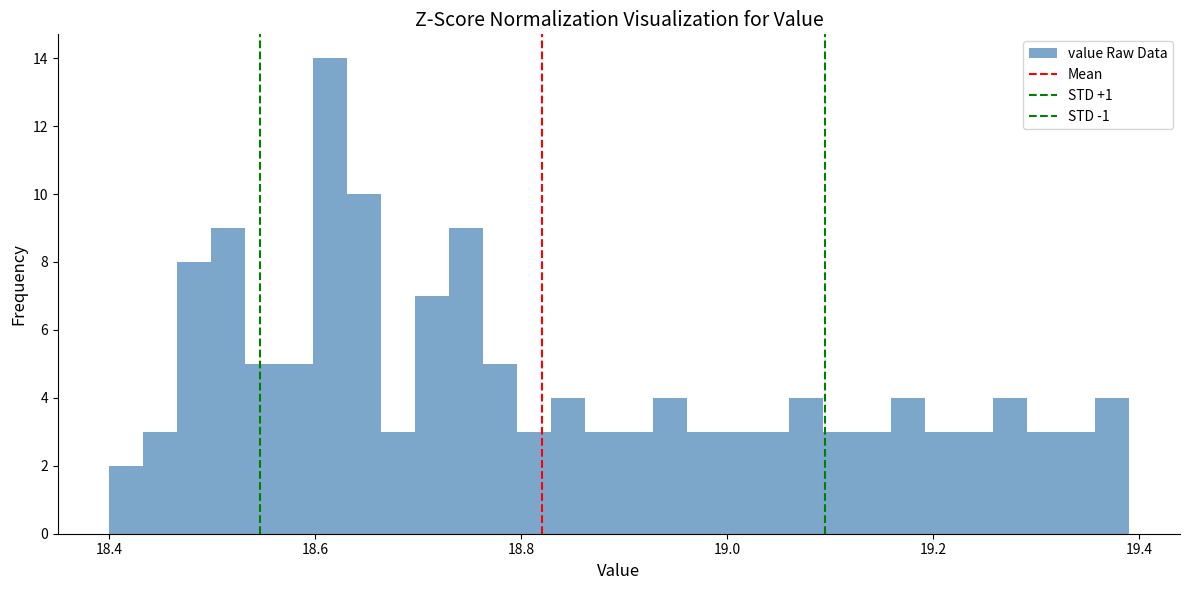

Read against the x-axis, roughly where is the centre of the tallest bar?

18.62